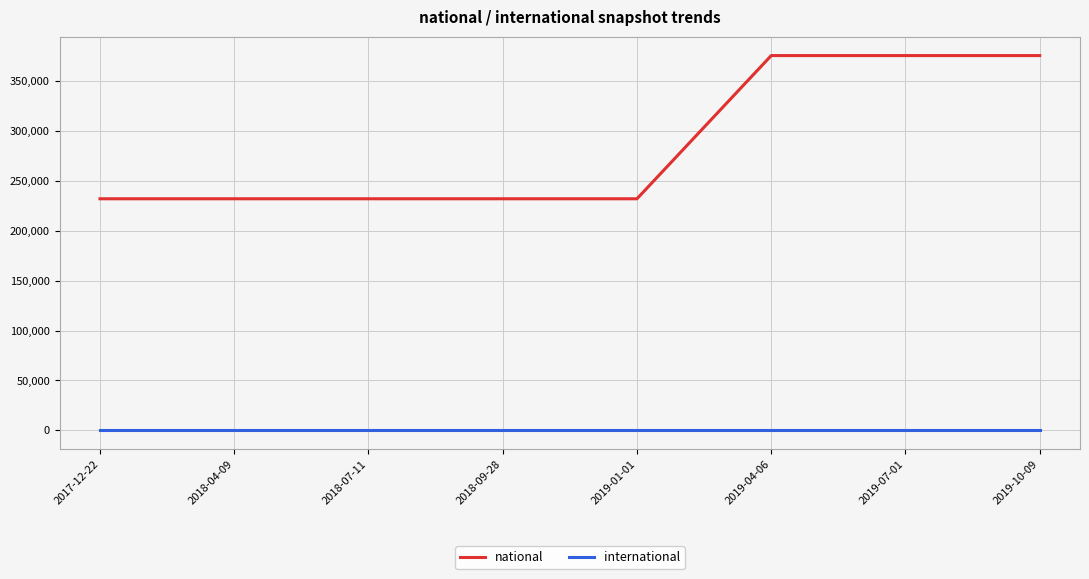

How many national values are between 232108 and 375645?

8